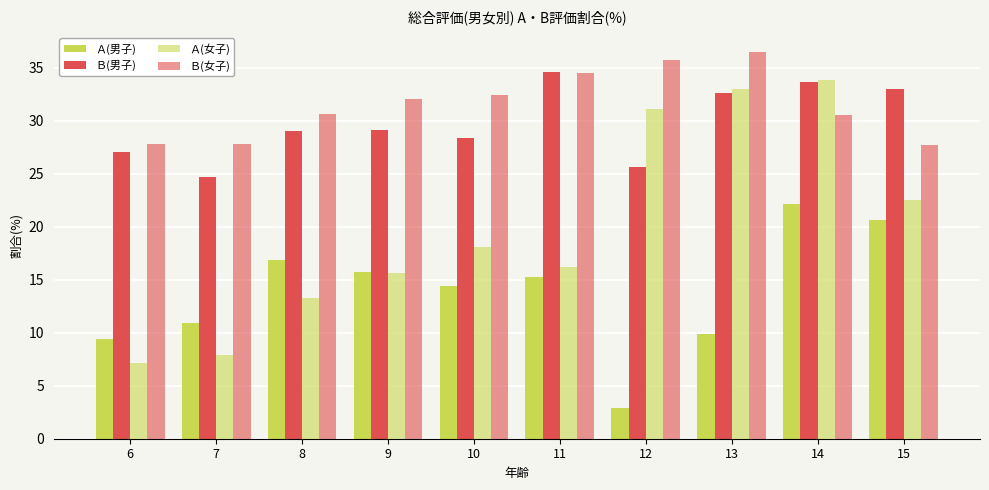

Is the value of Ａ(女子) at 14 greater than the value of Ａ(男子) at 8?

Yes